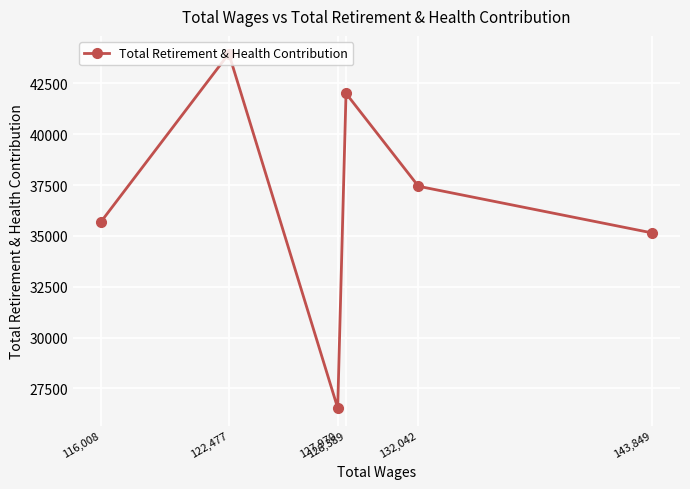

What is the sum of the values at 132,042 and 122,477?

81413